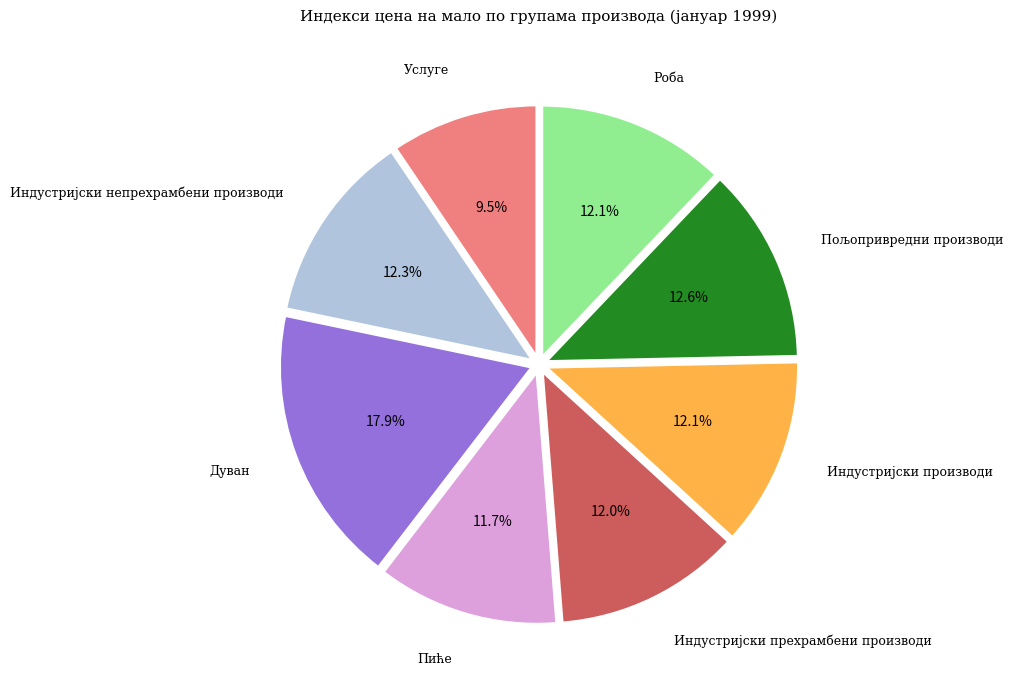

Does any single category account for the majority?

No